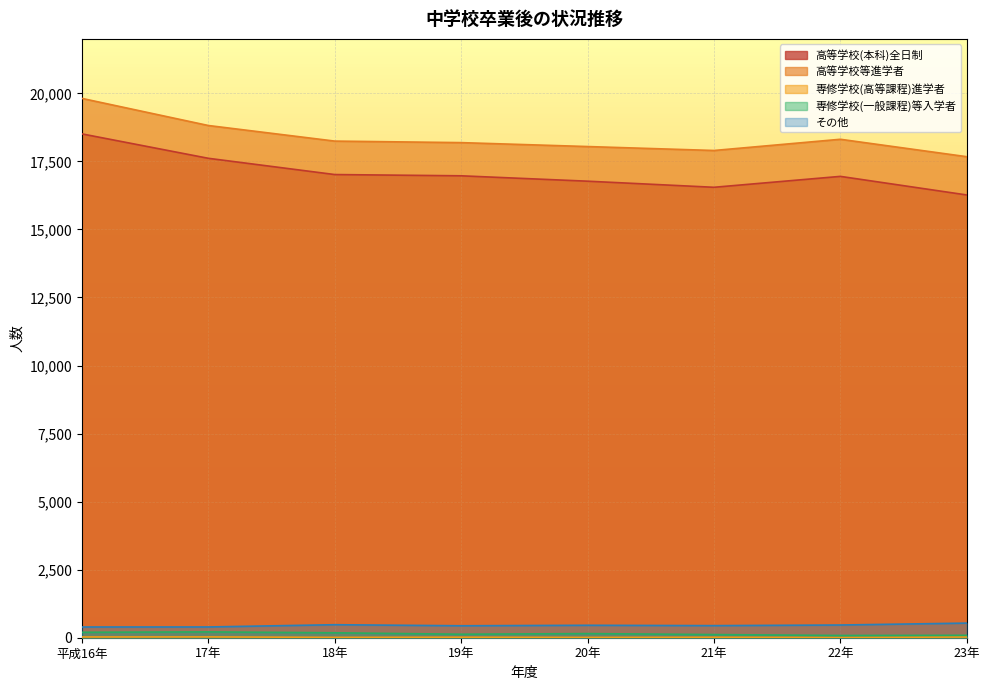

List the series in order of their peak value, lowest first.

専修学校(高等課程)進学者, 専修学校(一般課程)等入学者, その他, 高等学校(本科)全日制, 高等学校等進学者